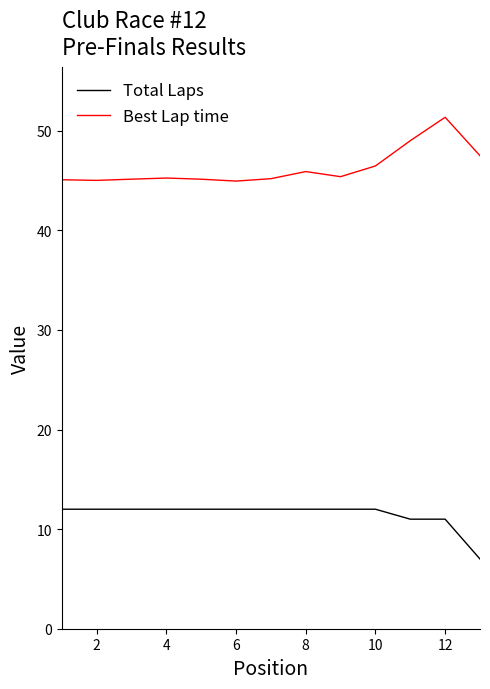

What is the smallest value displayed?

7.0